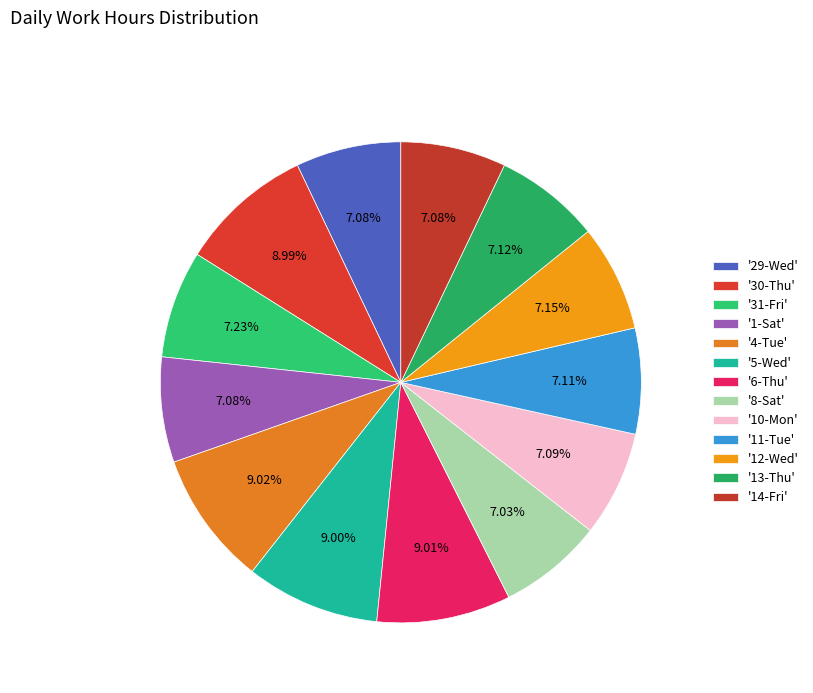

How many slices are in this pie chart?

13